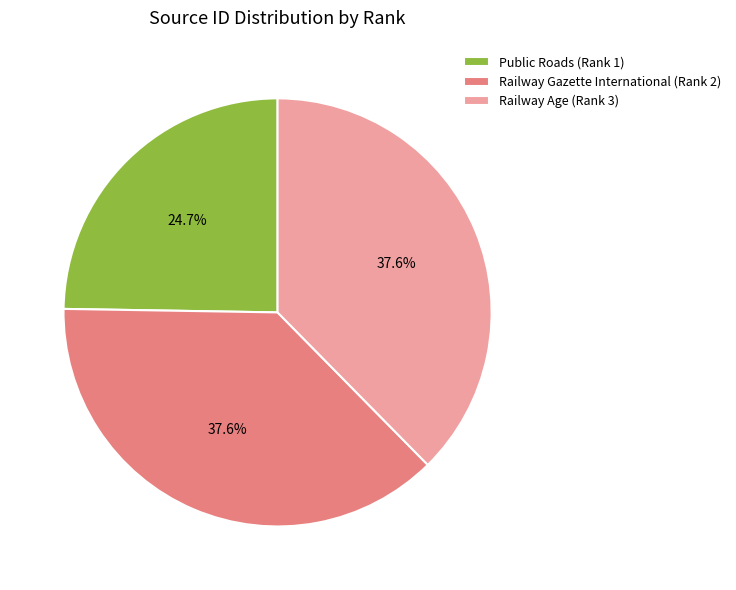

Which category has the smallest portion of the pie?

Public Roads (Rank 1)